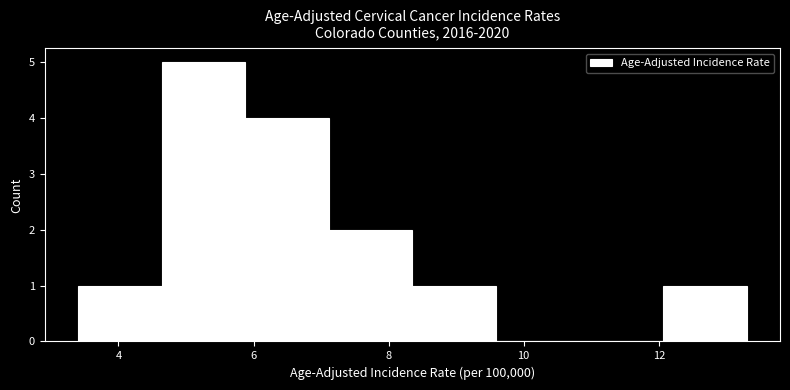

Reading left to right, transcribe this chart: for each bar, give the range it covers on the x-axis and its height. Neither the bar edges nor the heights are printed on the chart, so give them approximately, as read against the axes.

3.4 to 4.6: 1
4.6 to 5.8: 5
5.8 to 7.2: 4
7.2 to 8.4: 2
8.4 to 9.6: 1
9.6 to 10.8: 0
10.8 to 12.0: 0
12.0 to 13.4: 1